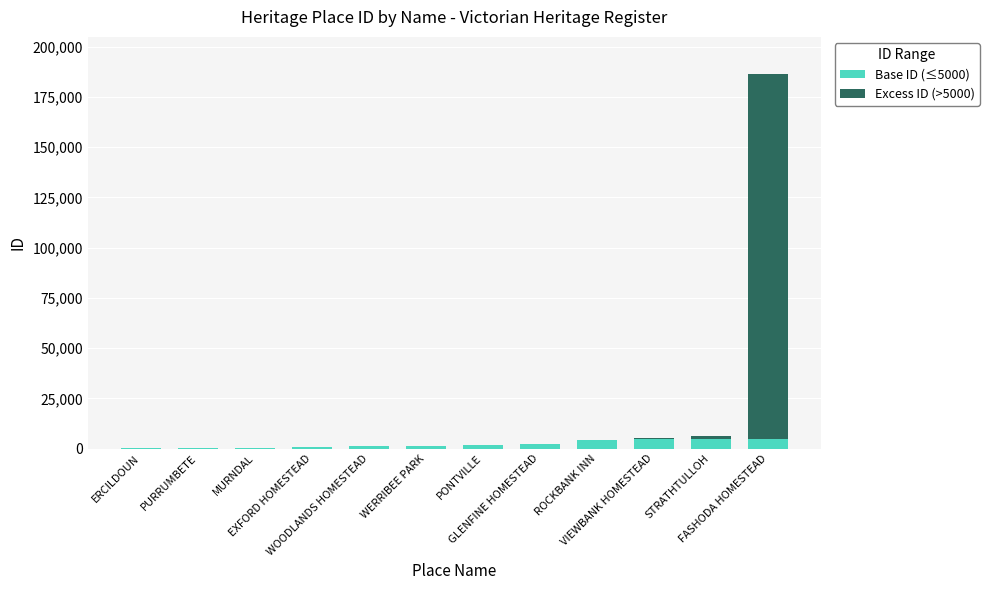

What position from the right is VIEWBANK HOMESTEAD?

3